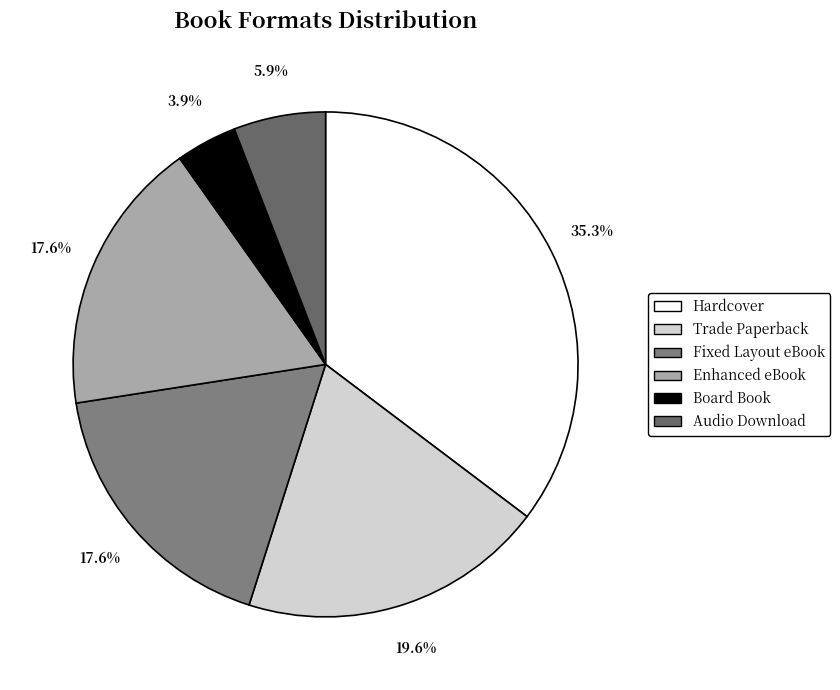

Which has a higher value, Enhanced eBook or Trade Paperback?

Trade Paperback